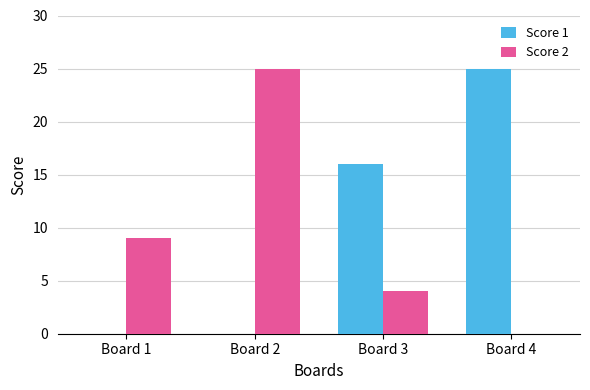

Is the value of Score 2 at Board 1 greater than the value of Score 1 at Board 1?

Yes